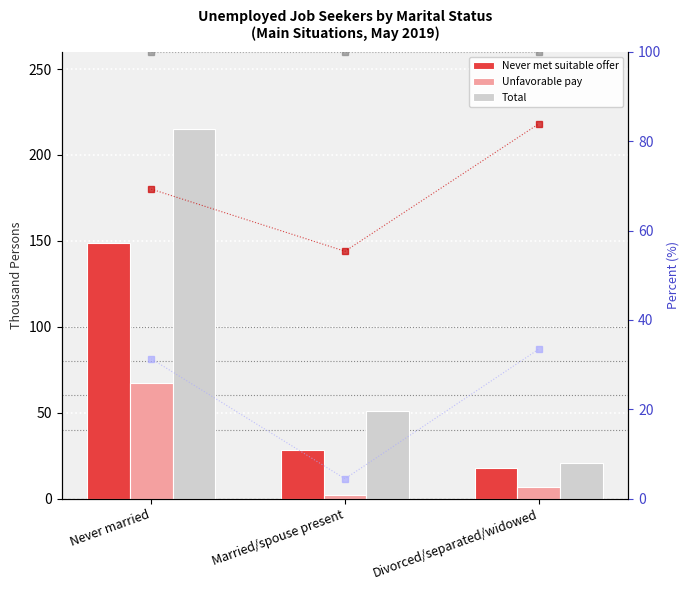

Is it true that Never married % equals 141.9 at Divorced/separated/widowed?

False